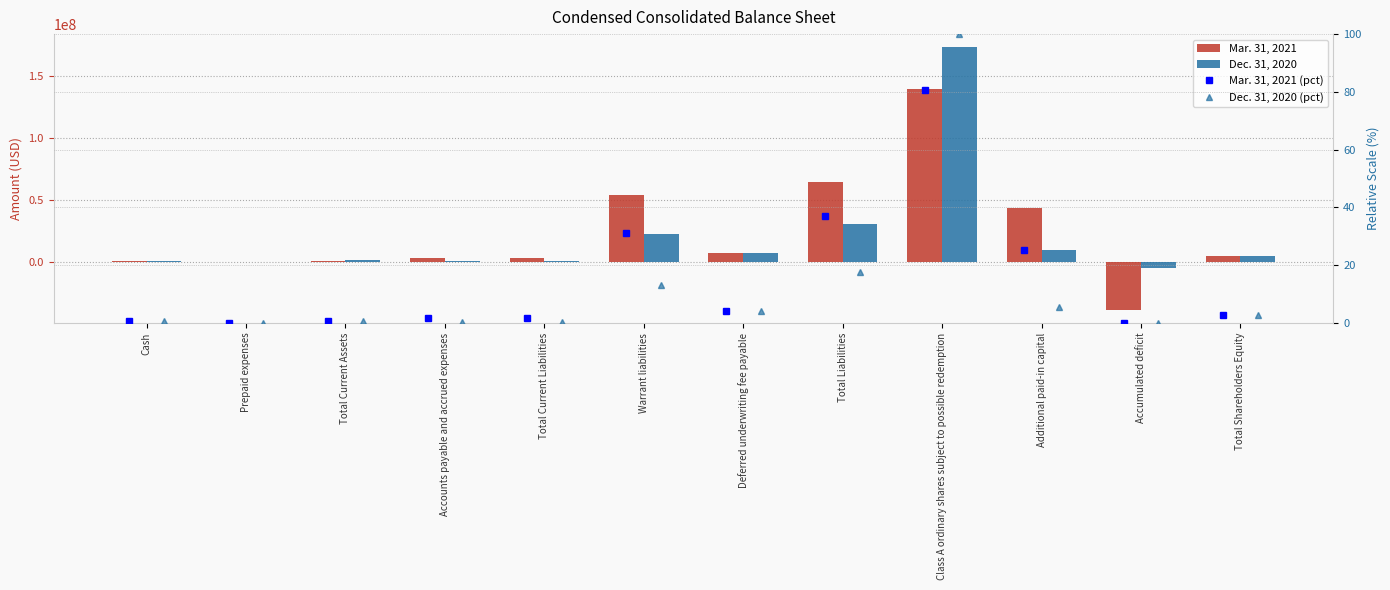

What is the total value across all series at Prepaid expenses?

474732.3